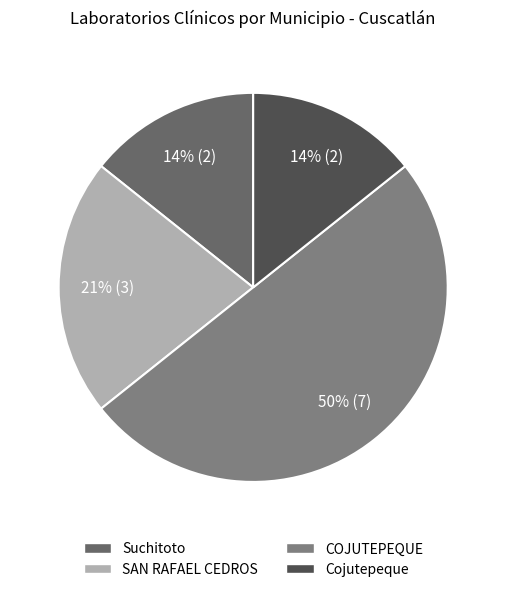

Combined, do SAN RAFAEL CEDROS and Cojutepeque account for over 50%?

No